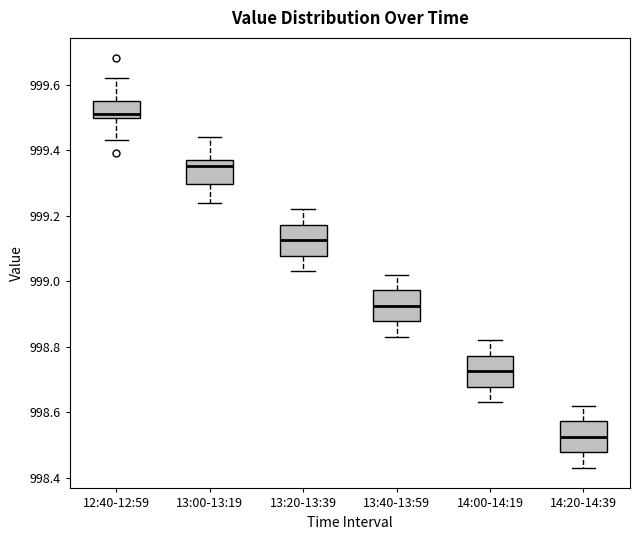

Where is the upper edge of the box for 13:00-13:19 on the y-axis? The values are not printed on the chart, so give them approximately, as read against the axis.

999.38